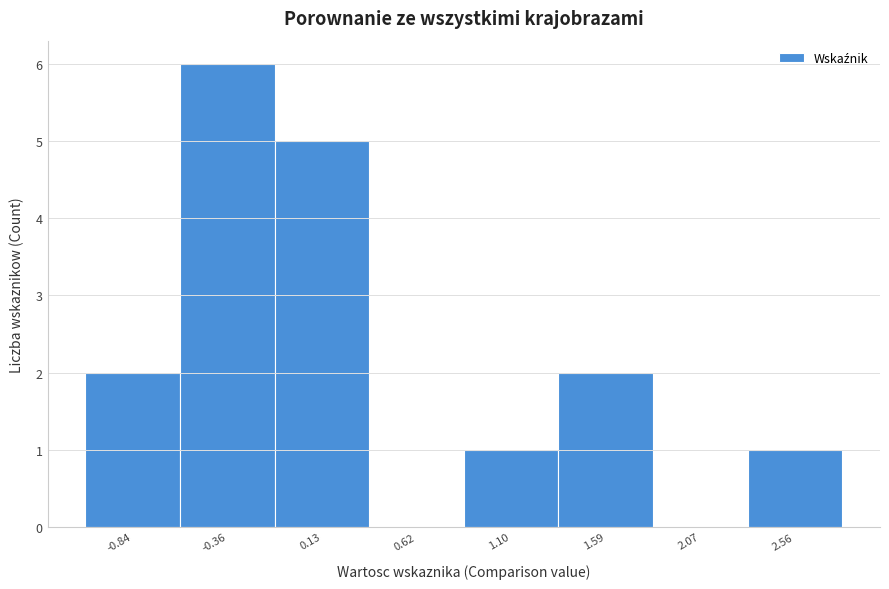

How tall is the bar that spans -1.10 to -0.60 on the x-axis? Neither the bar edges nor the heights are printed on the chart, so give them approximately, as read against the axes.

2